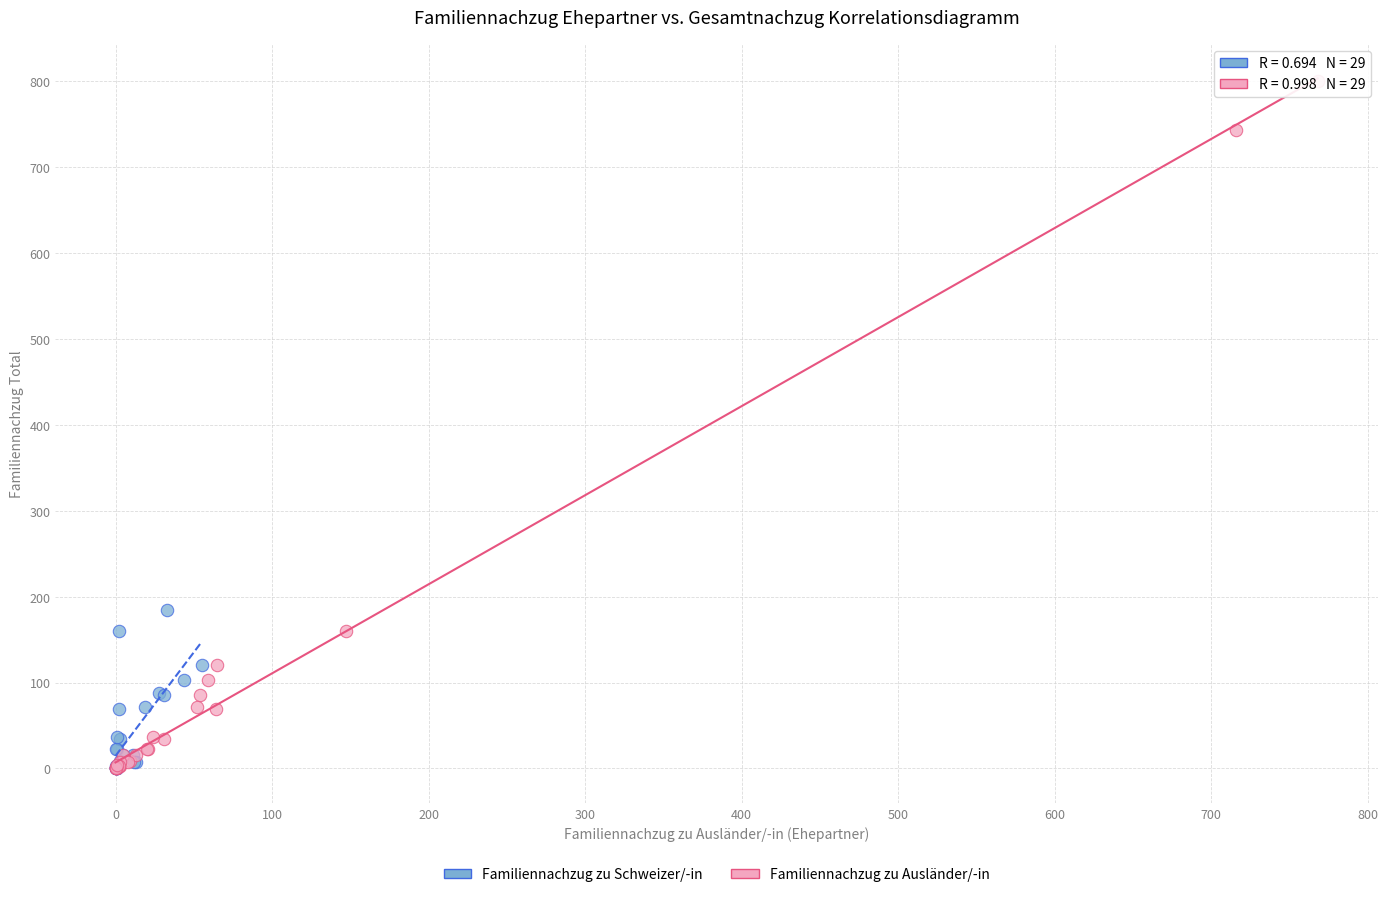

Which series reaches the maximum Y coordinate?

Familiennachzug zu Ausländer/-in